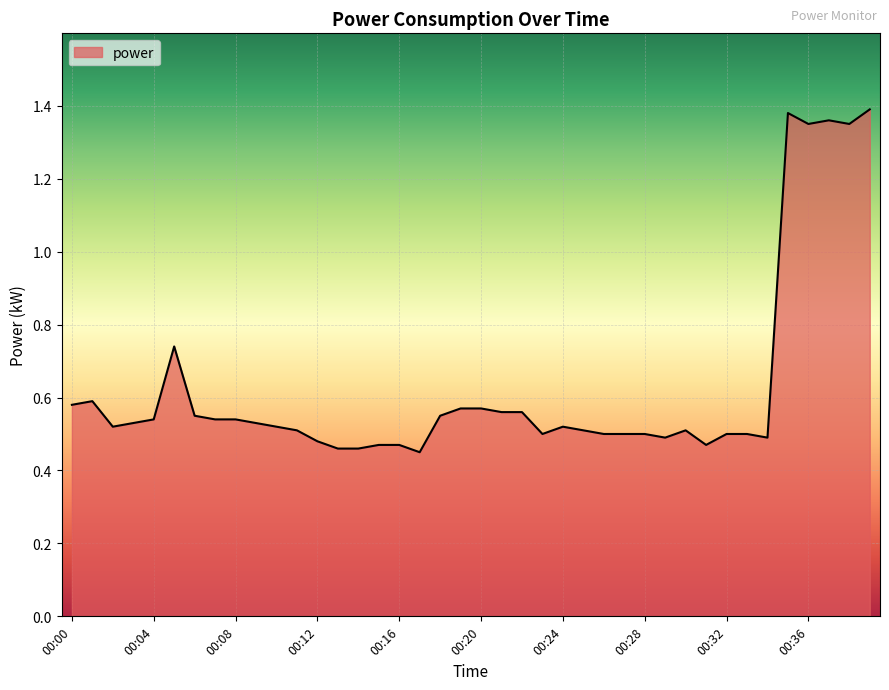

Where is the data nearest to the value 0?

00:17